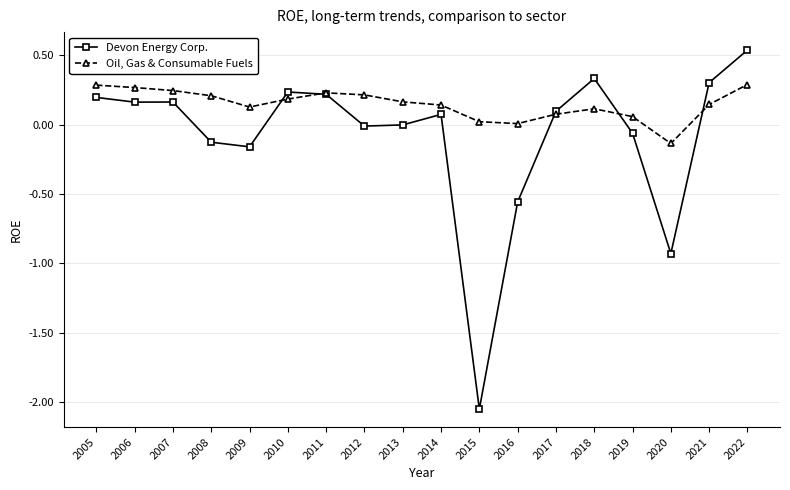

Which label corresponds to the largest value in the chart?

2022